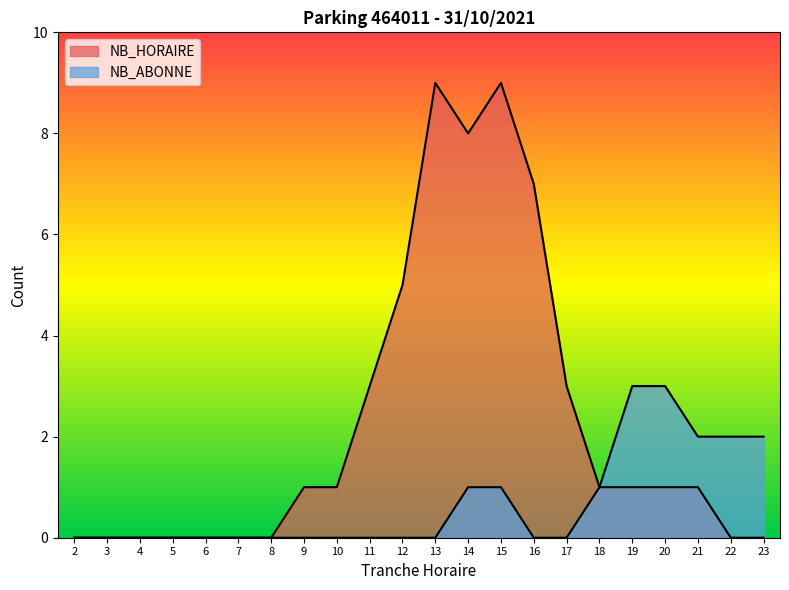

The value of NB_HORAIRE at 8 is -4. True or false?

False